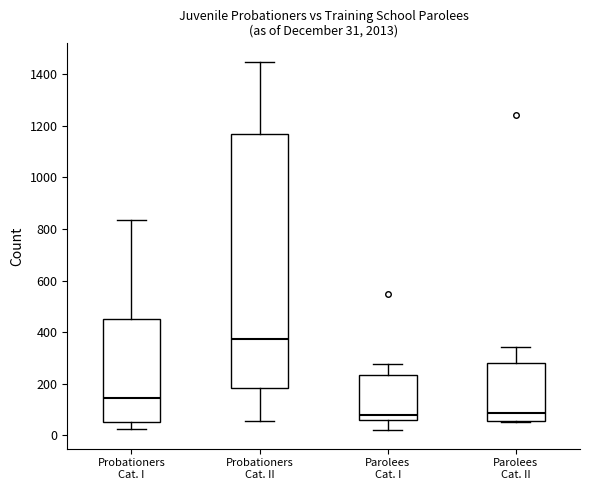

Which box's median line is the highest?

Probationers Cat. II